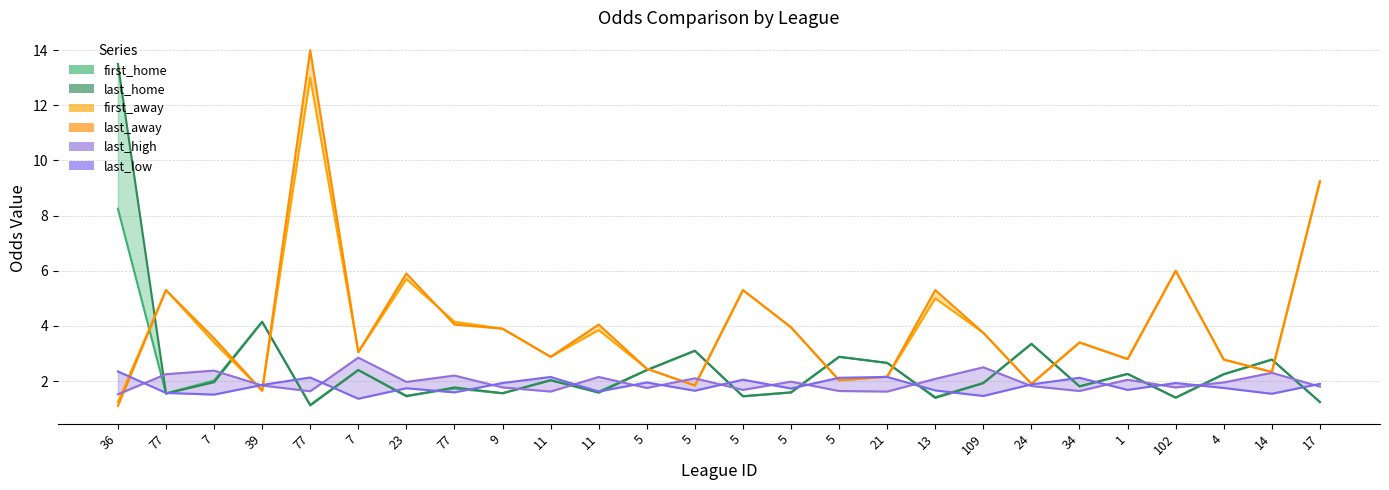

Is it true that last_low equals 1.9 at 17?

True